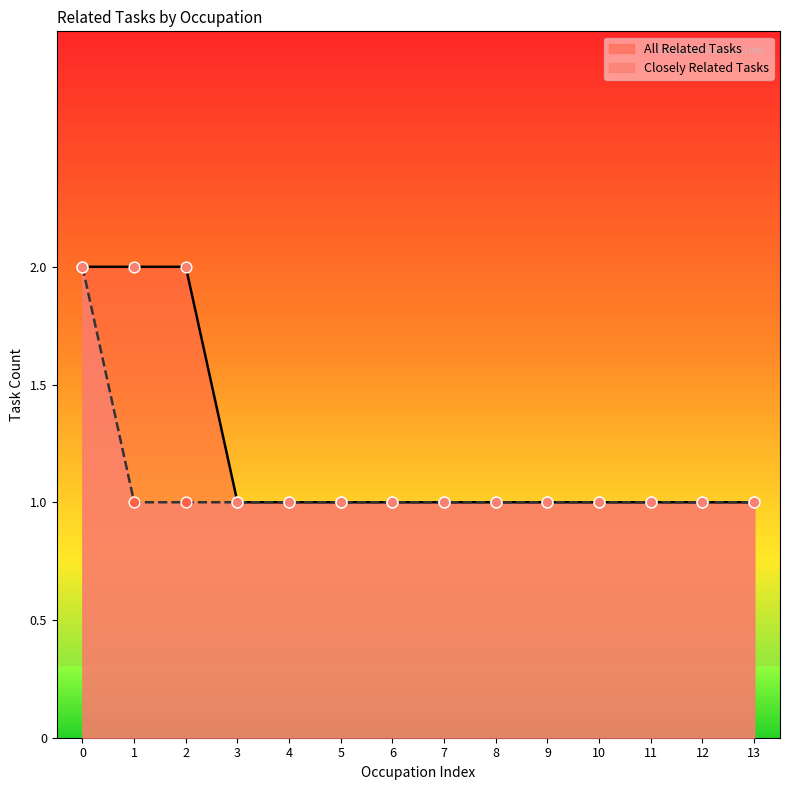

At how many categories does at least one series exceed 1?

3